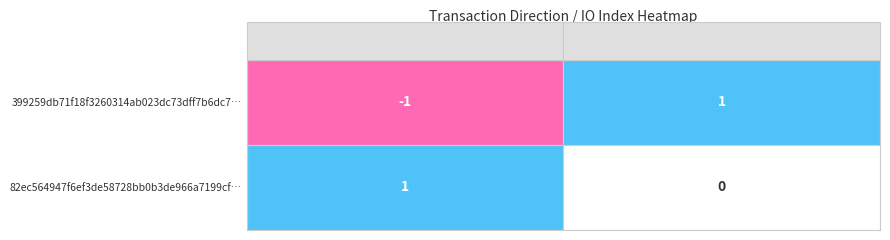

How many values in the 82ec564947f6ef3de58728bb0b3de966a7199cf series are below 1?

1